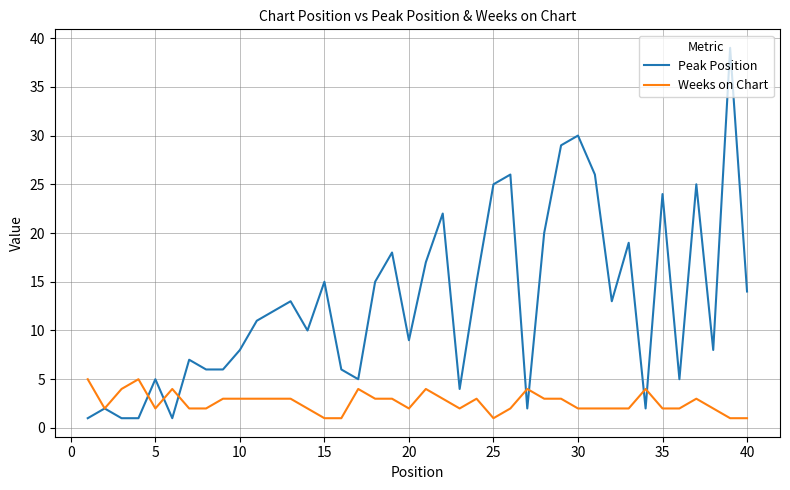

How many lines are shown in the chart?

2